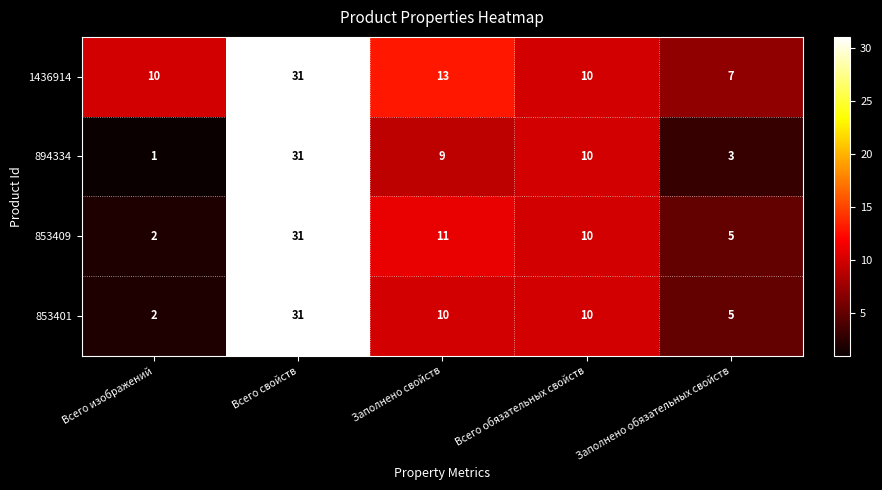

Rank the categories by 853409 value from highest to lowest.

Всего свойств, Заполнено свойств, Всего обязательных свойств, Заполнено обязательных свойств, Всего изображений